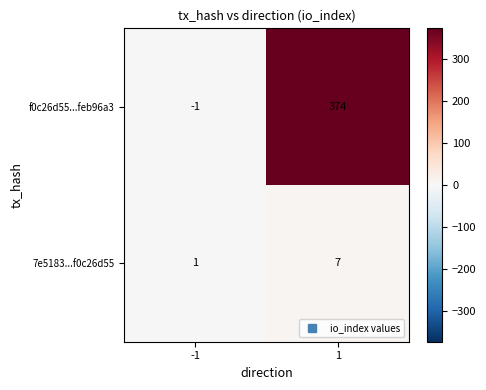

Which series has the largest range (max minus min)?

f0c26d55...feb96a3